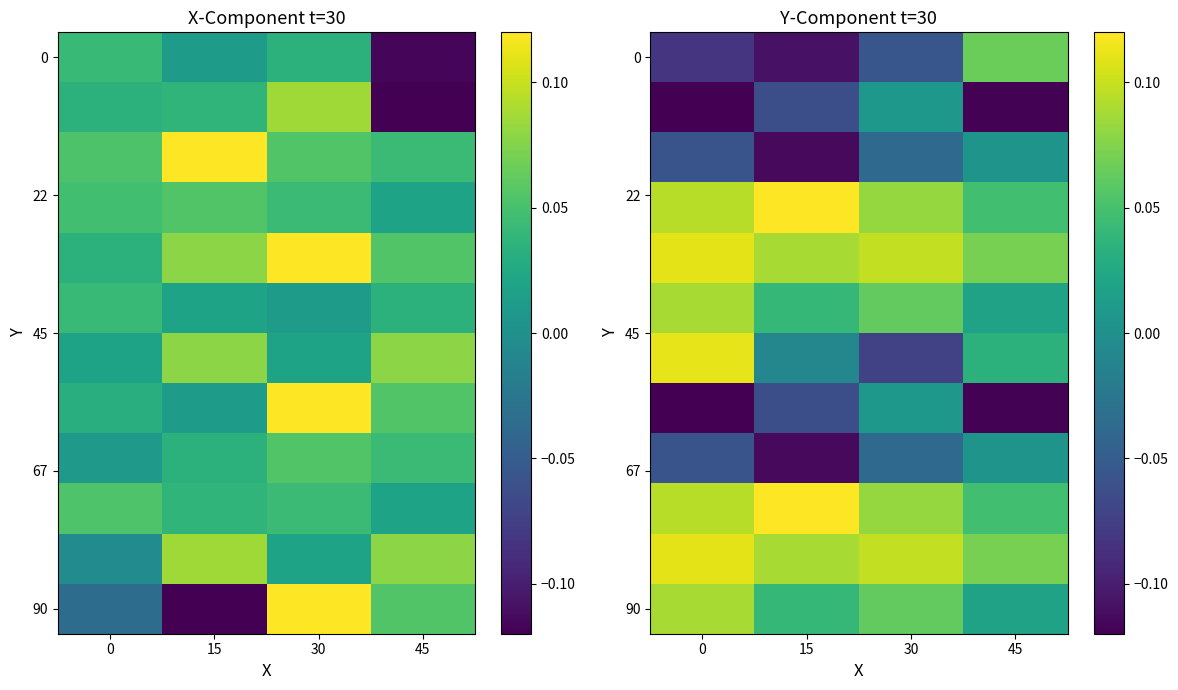

What is the difference between the maximum and minimum values in the 90 series?

0.1